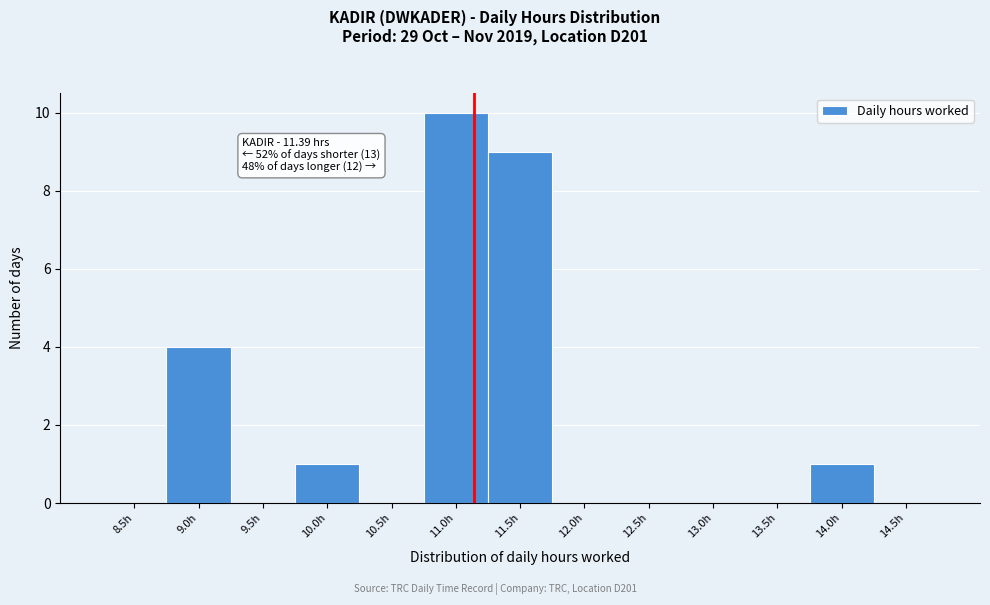

Reading left to right, extract all data points from this chart.

8.5h=0	9.0h=4	9.5h=0	10.0h=1	10.5h=0	11.0h=10	11.5h=9	12.0h=0	12.5h=0	13.0h=0	13.5h=0	14.0h=1	14.5h=0